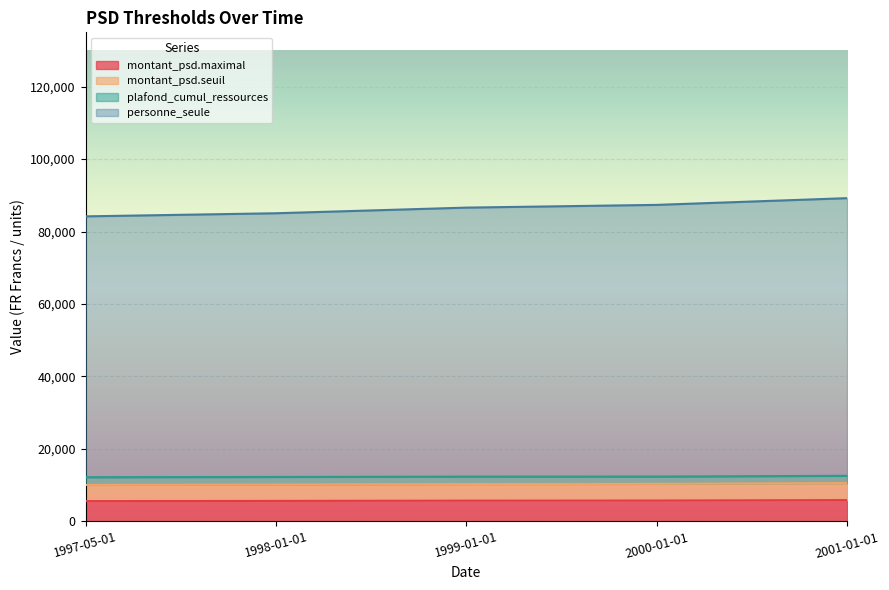

What is the highest value of the montant_psd.maximal series?

5881